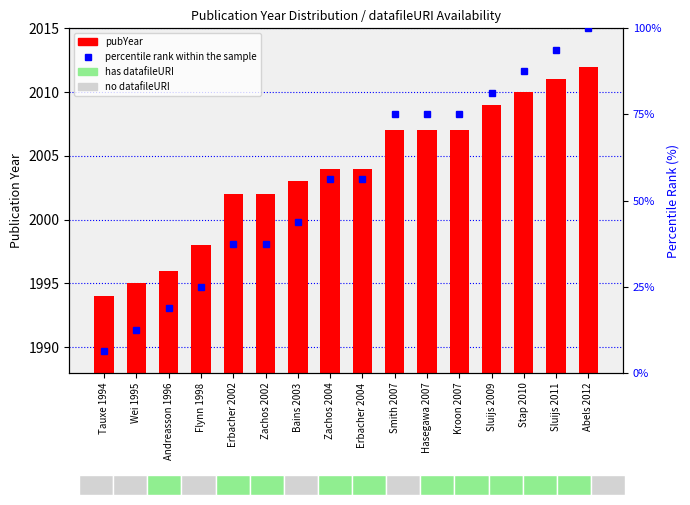

Reading left to right, what are all the values shown in this chart?

pubYear: 1994.0	1995.0	1996.0	1998.0	2002.0	2002.0	2003.0	2004.0	2004.0	2007.0	2007.0	2007.0	2009.0	2010.0	2011.0	2012.0
percentile rank within the sample: 6.2	12.5	18.8	25.0	37.5	37.5	43.8	56.2	56.2	75.0	75.0	75.0	81.2	87.5	93.8	100.0